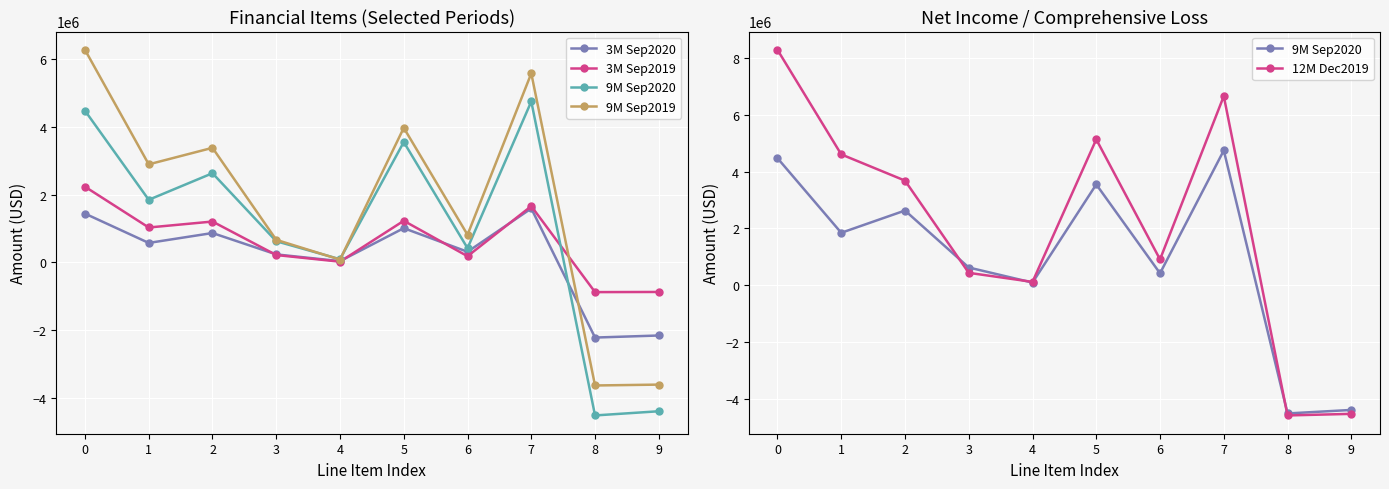

Rank the series at 8 from highest to lowest value.

3M Sep2019, 3M Sep2020, 9M Sep2019, 9M Sep2020, 12M Dec2019